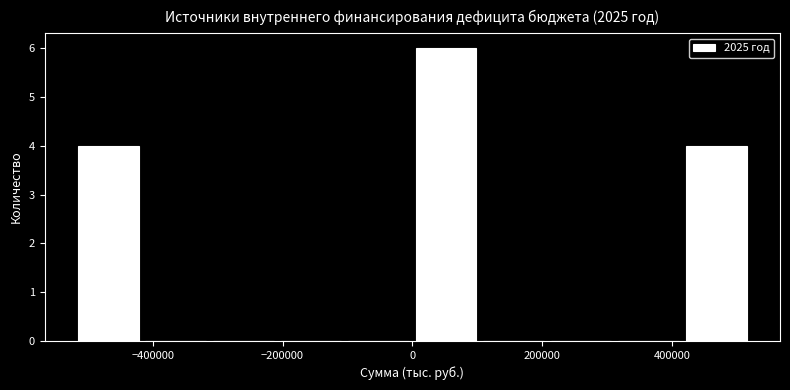

Over which range of the x-axis is the bar tallest?

0 to 100000